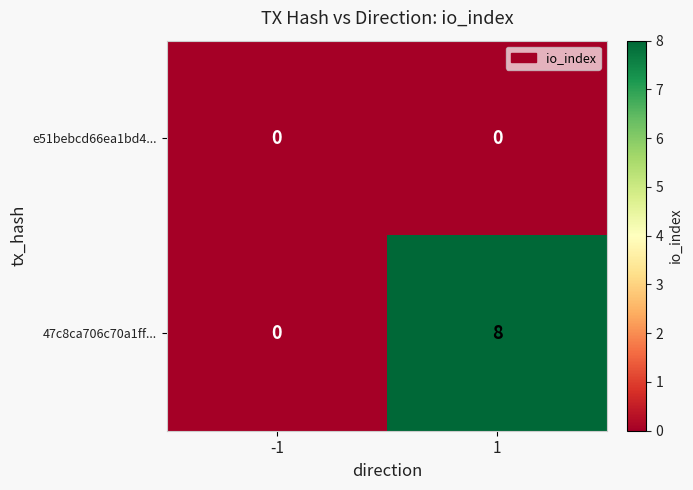

Reading right to left, extract all data points from this chart.

e51bebcd66ea1bd4...: 1=0	-1=0
47c8ca706c70a1ff...: 1=8	-1=0